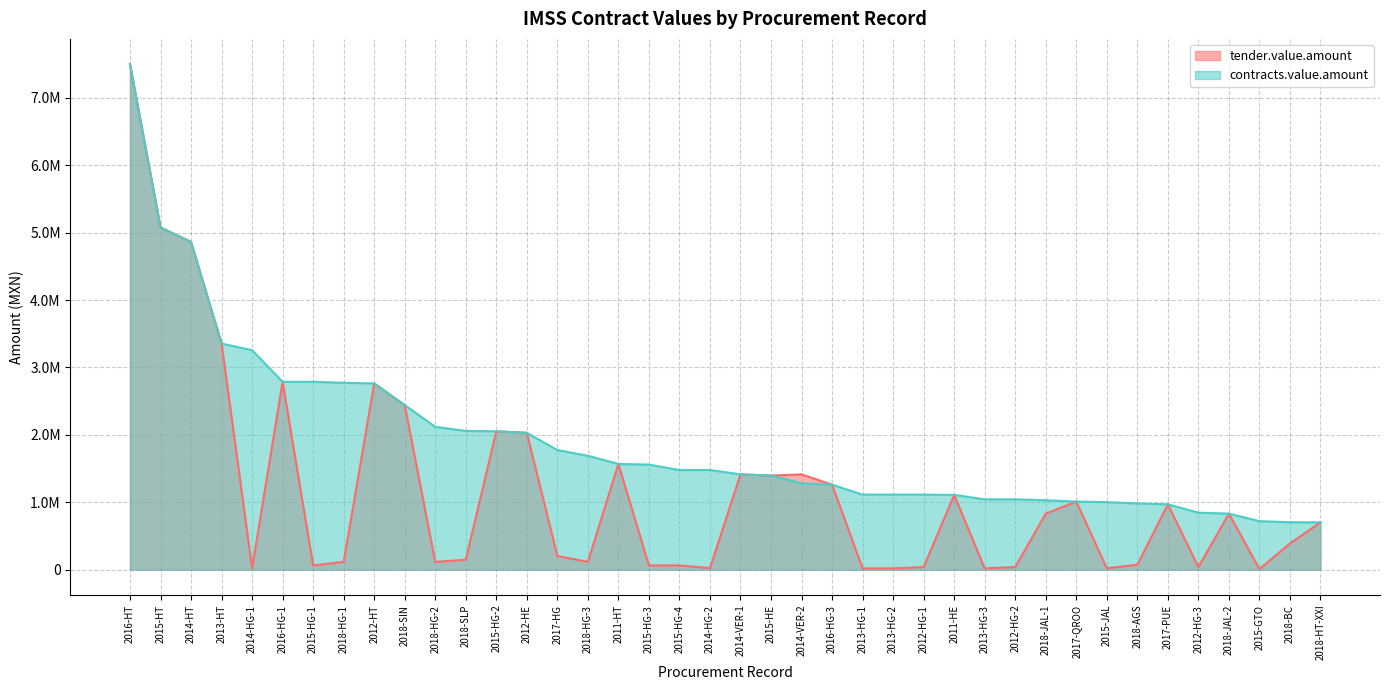

Rank the categories by contracts.value.amount value from highest to lowest.

2016-HT, 2015-HT, 2014-HT, 2013-HT, 2014-HG-1, 2016-HG-1, 2015-HG-1, 2018-HG-1, 2012-HT, 2018-SIN, 2018-HG-2, 2018-SLP, 2015-HG-2, 2012-HE, 2017-HG, 2018-HG-3, 2011-HT, 2015-HG-3, 2015-HG-4, 2014-HG-2, 2014-VER-1, 2015-HE, 2014-VER-2, 2016-HG-3, 2013-HG-1, 2013-HG-2, 2012-HG-1, 2011-HE, 2013-HG-3, 2012-HG-2, 2018-JAL-1, 2017-QROO, 2015-JAL, 2018-AGS, 2017-PUE, 2012-HG-3, 2018-JAL-2, 2015-GTO, 2018-BC, 2018-HT-XXI